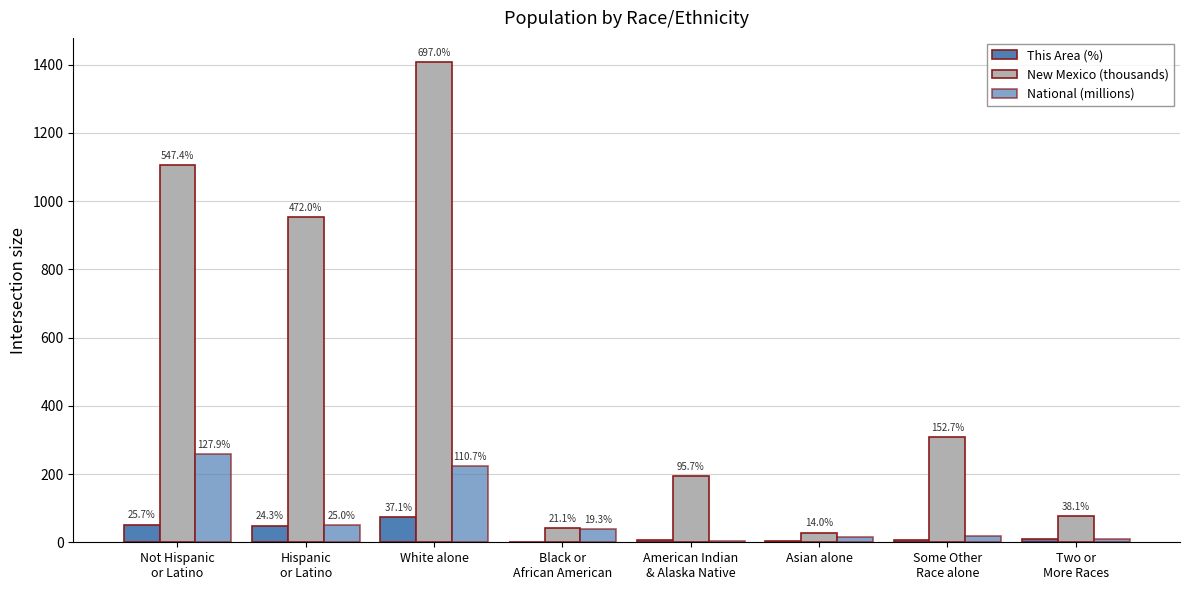

Is it true that This Area (%) equals 19.6 at Not Hispanic
or Latino?

False